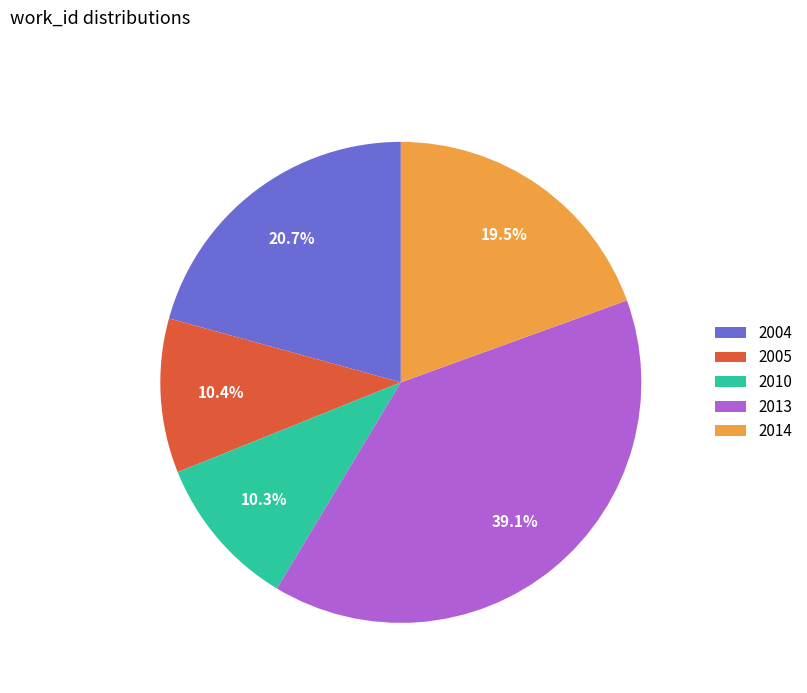

Is there a majority slice in this chart?

No